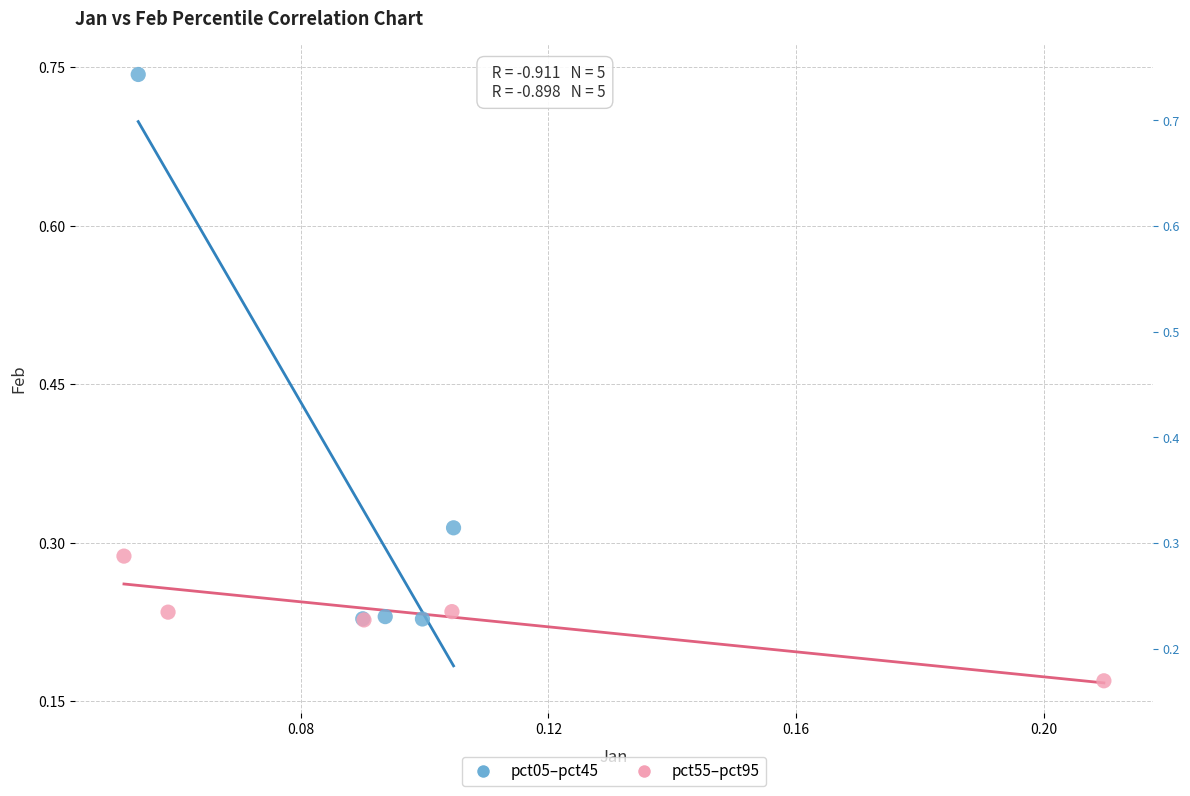

Which series contains the highest Y value?

pct05–pct45